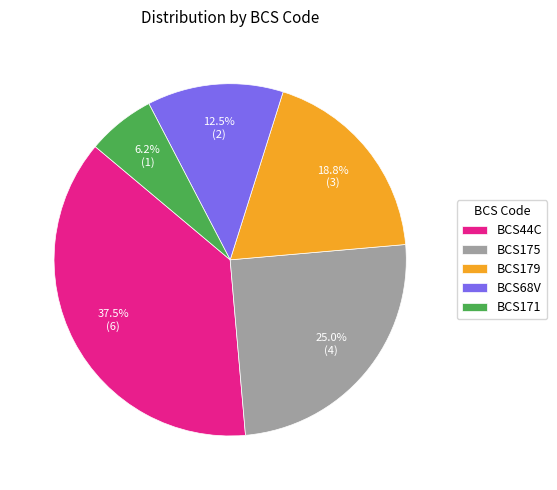

Which slice is the smallest?

BCS171